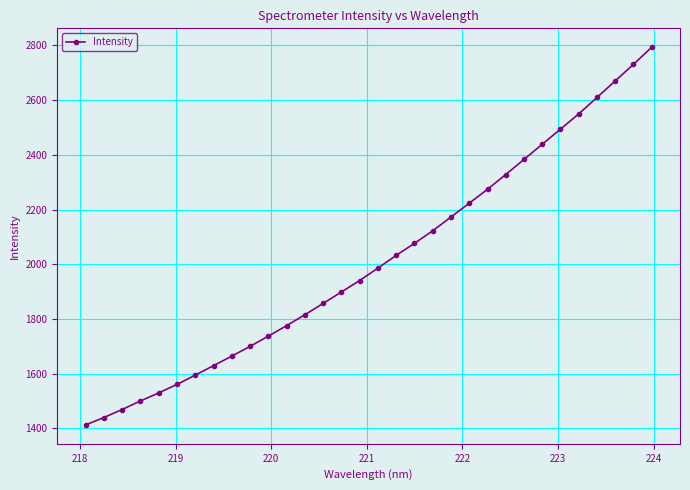

What is the minimum value shown in the chart?

1412.9